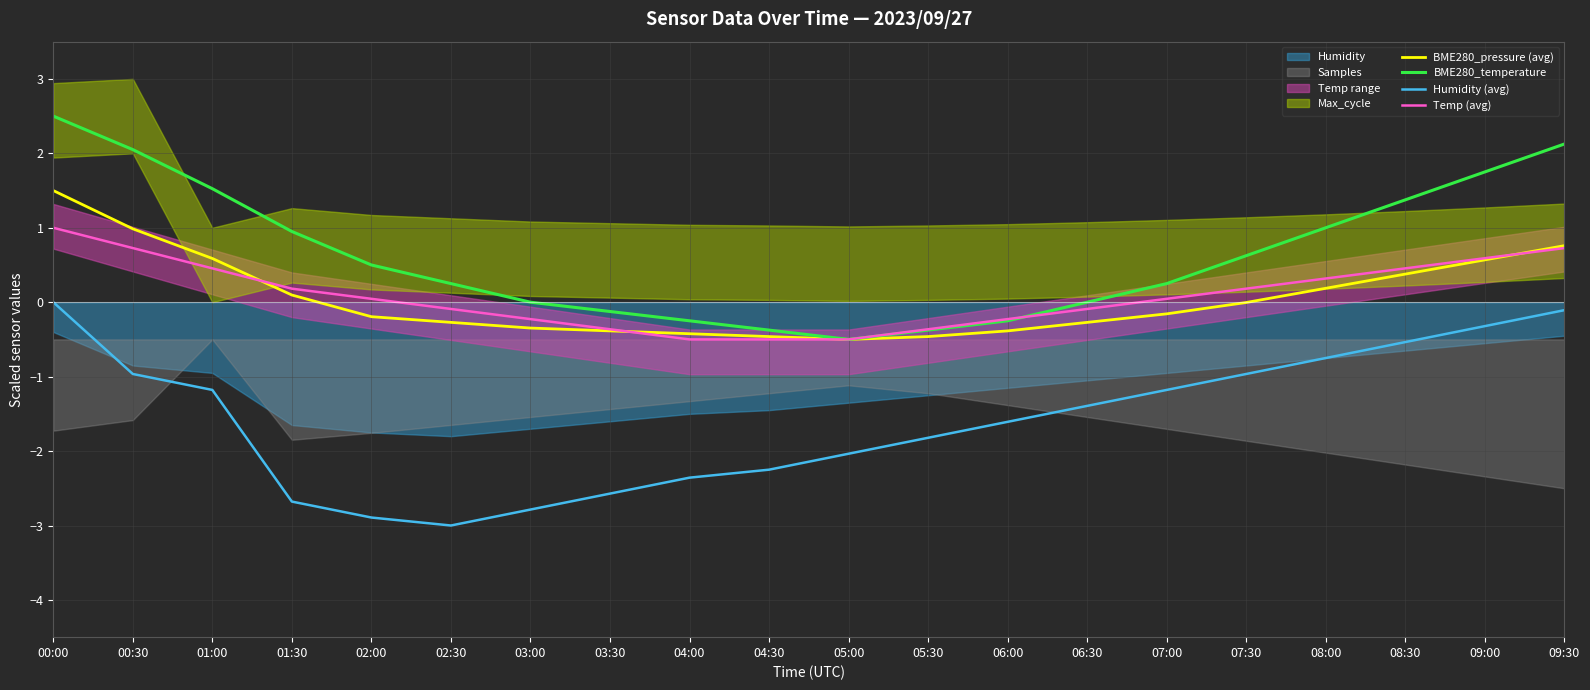

What is the sum of all Humidity (avg) values?

-31.4